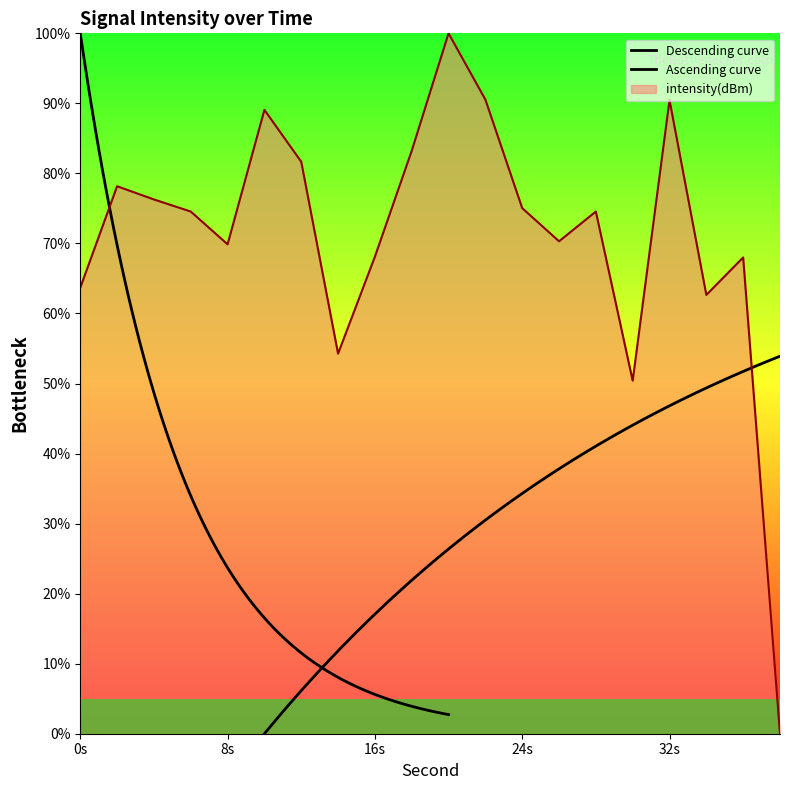

Where is the data nearest to the value 50?

30